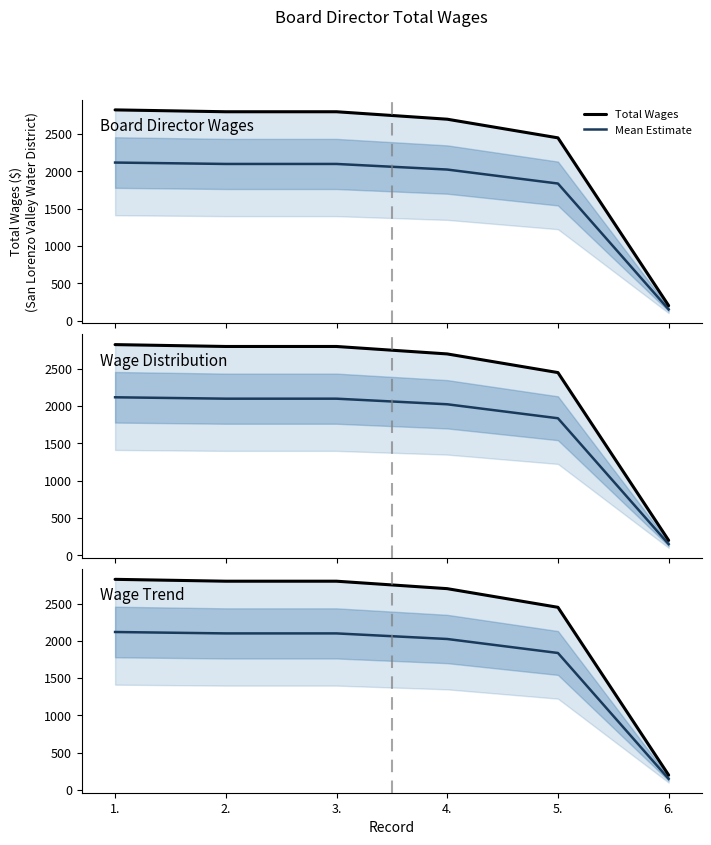

The Mean Estimate series shows 2025.0 at 4.. True or false?

True